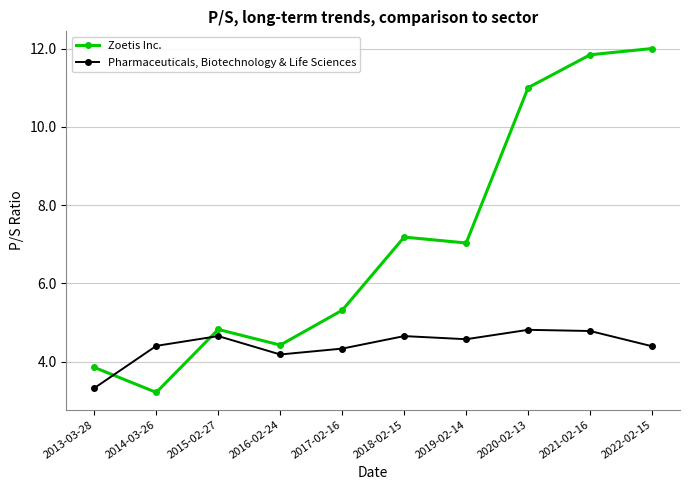

At which label is Pharmaceuticals, Biotechnology & Life Sciences closest to 4?

2016-02-24